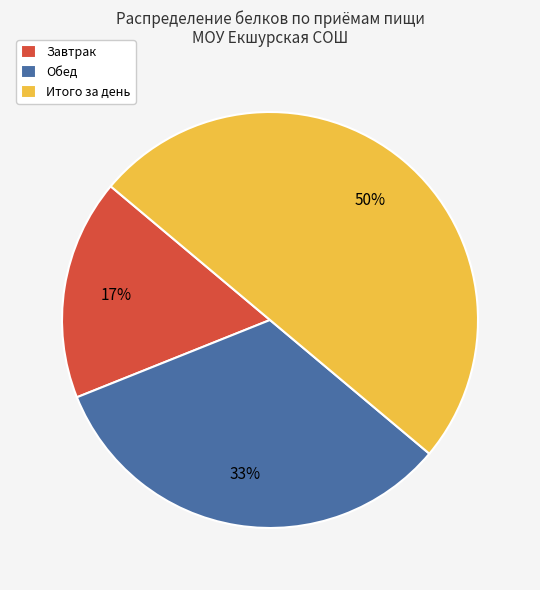

Which category has the smallest portion of the pie?

Завтрак